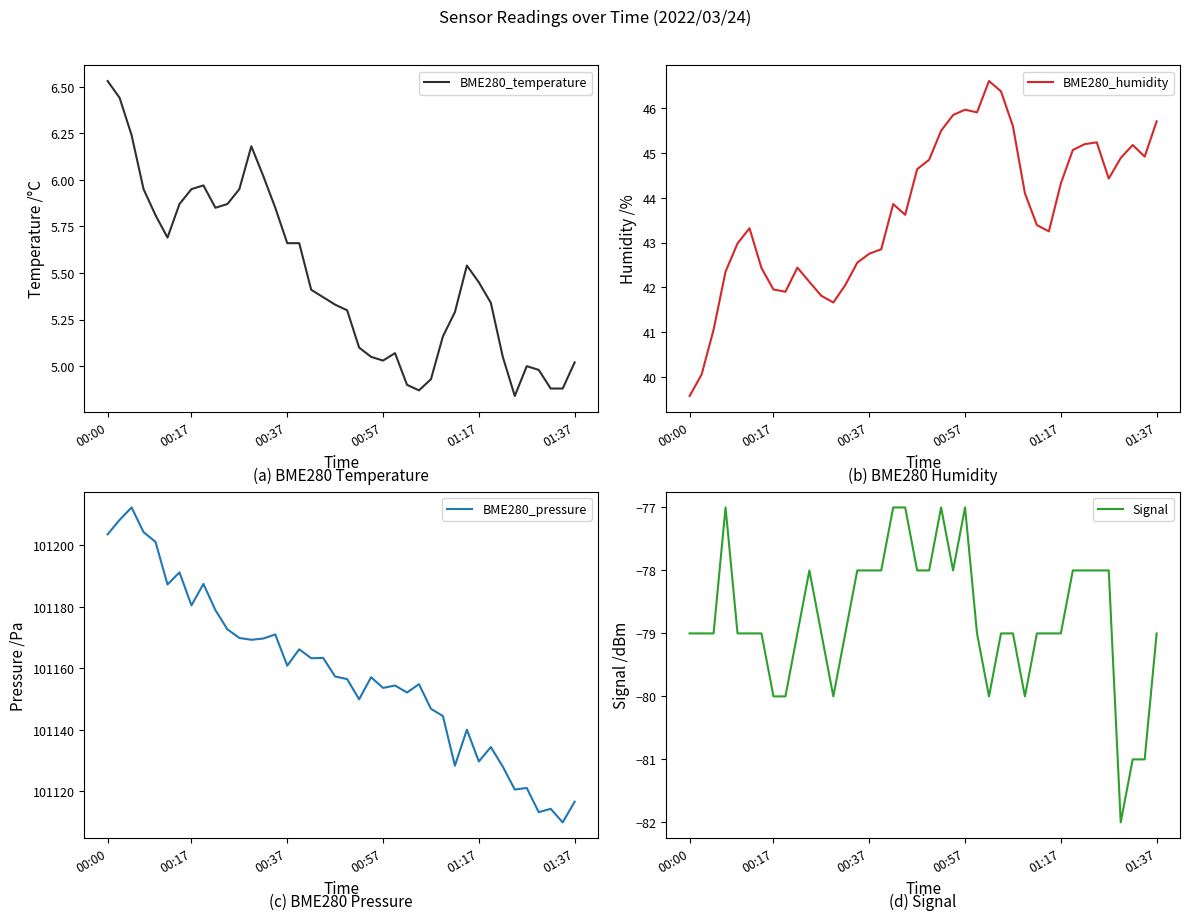

Is it true that BME280_temperature equals 1.4 at 01:17?

False